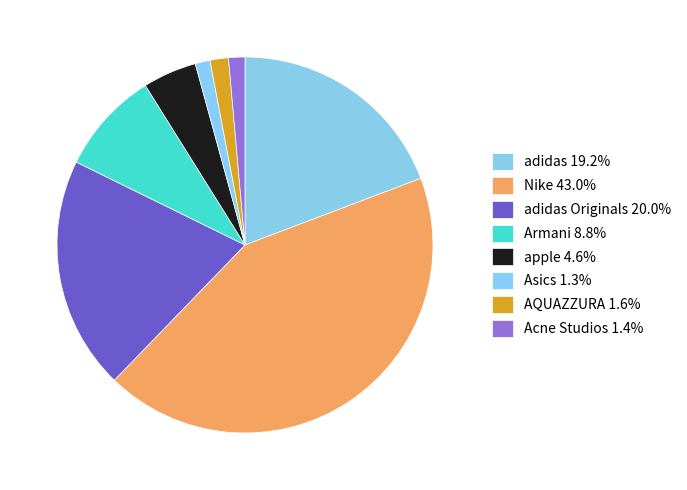

Count the number of slices in the pie.

8